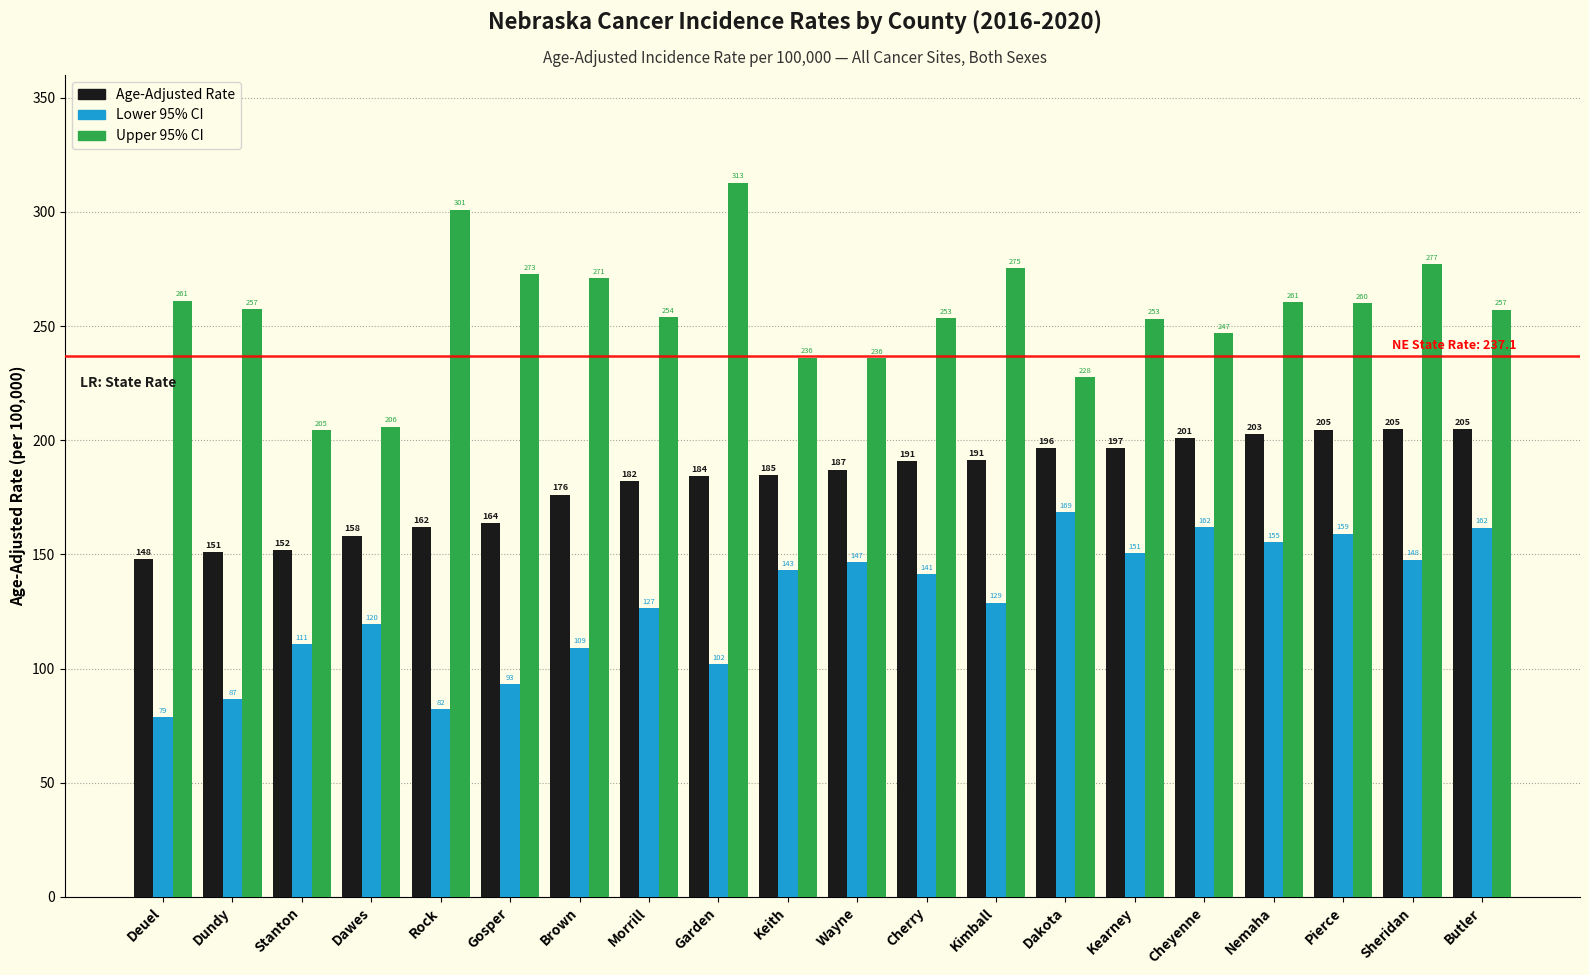

Is it true that Lower 95% CI equals 77.5 at Stanton?

False